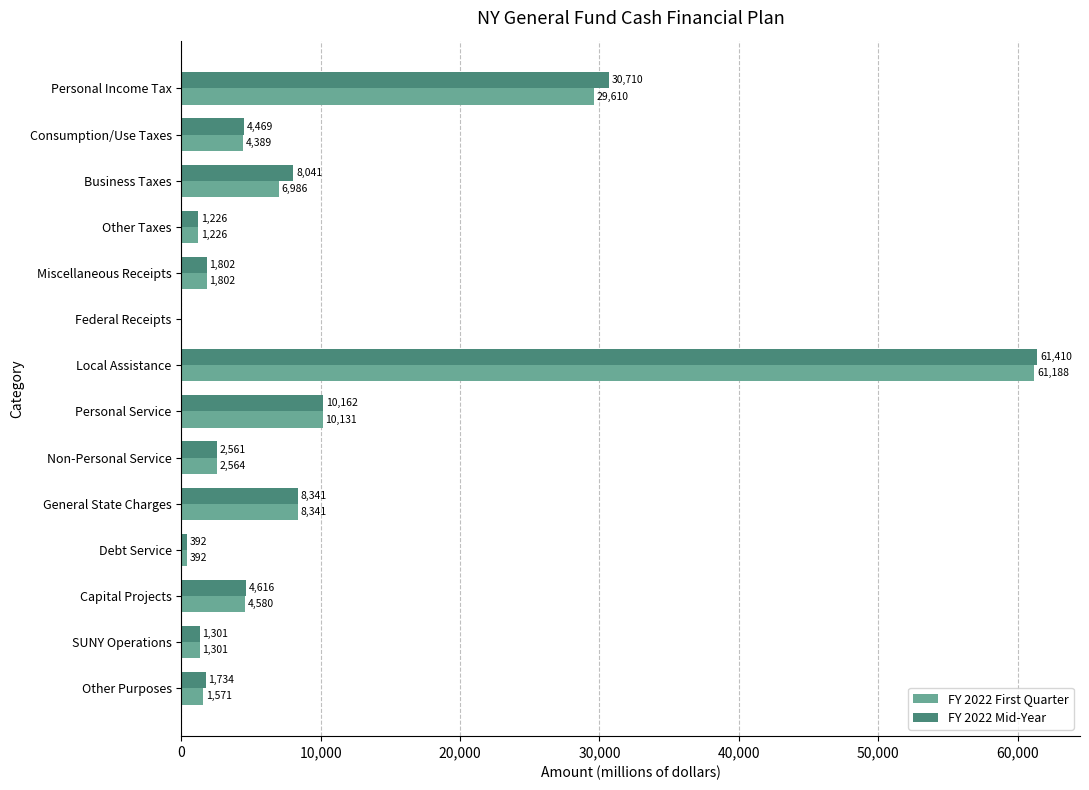

Where is FY 2022 Mid-Year nearest to the value 30705?

Personal Income Tax